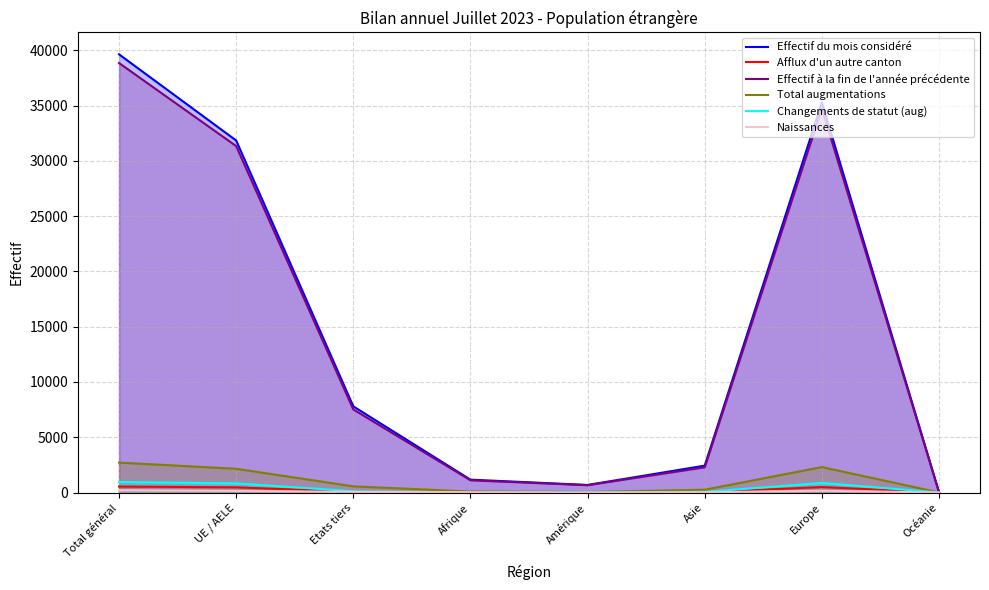

Reading left to right, transcribe all the data shown in this chart.

Effectif du mois considéré: Total général=39638	UE / AELE=31844	Etats tiers=7794	Afrique=1165	Amérique=685	Asie=2432	Europe=35282	Océanie=32
Afflux d'un autre canton: Total général=541	UE / AELE=470	Etats tiers=71	Afrique=5	Amérique=14	Asie=24	Europe=497	Océanie=1
Effectif à la fin de l'année précédente: Total général=38853	UE / AELE=31338	Etats tiers=7515	Afrique=1108	Amérique=664	Asie=2282	Europe=34730	Océanie=29
Total augmentations: Total général=2706	UE / AELE=2149	Etats tiers=557	Afrique=92	Amérique=50	Asie=254	Europe=2301	Océanie=6
Changements de statut (aug): Total général=948	UE / AELE=826	Etats tiers=122	Afrique=7	Amérique=17	Asie=58	Europe=864	Océanie=2
Naissances: Total général=211	UE / AELE=153	Etats tiers=58	Afrique=22	Amérique=1	Asie=20	Europe=168	Océanie=0